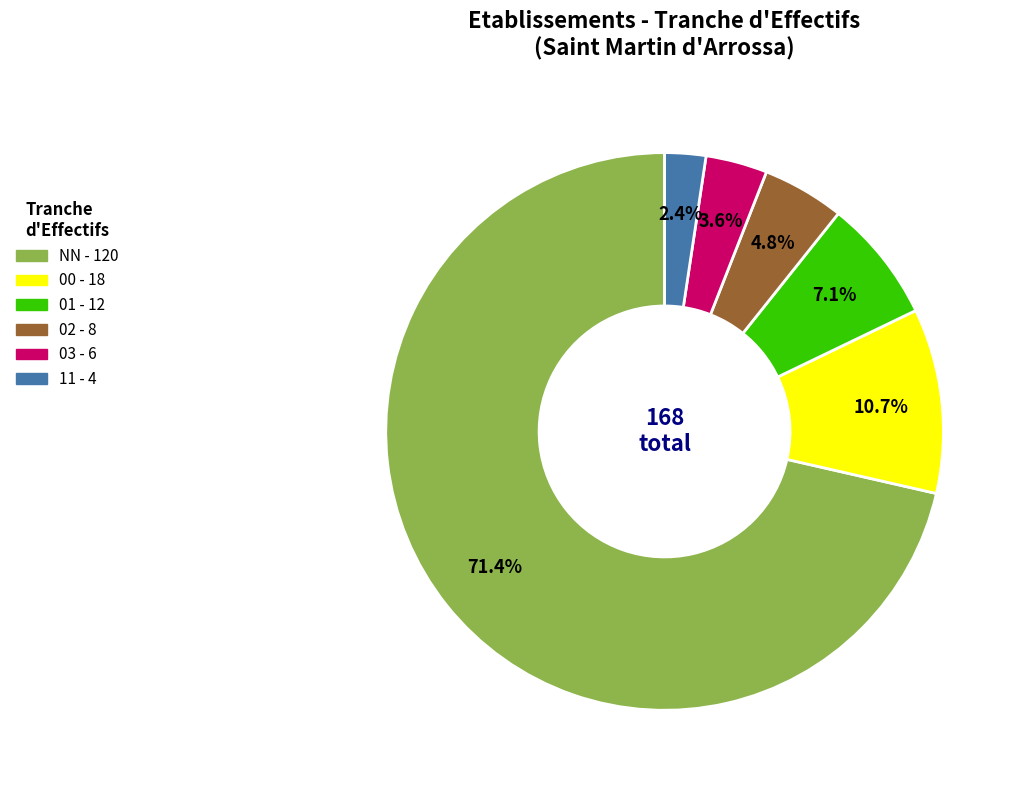

What portion of the pie excludes 11?

97.6%